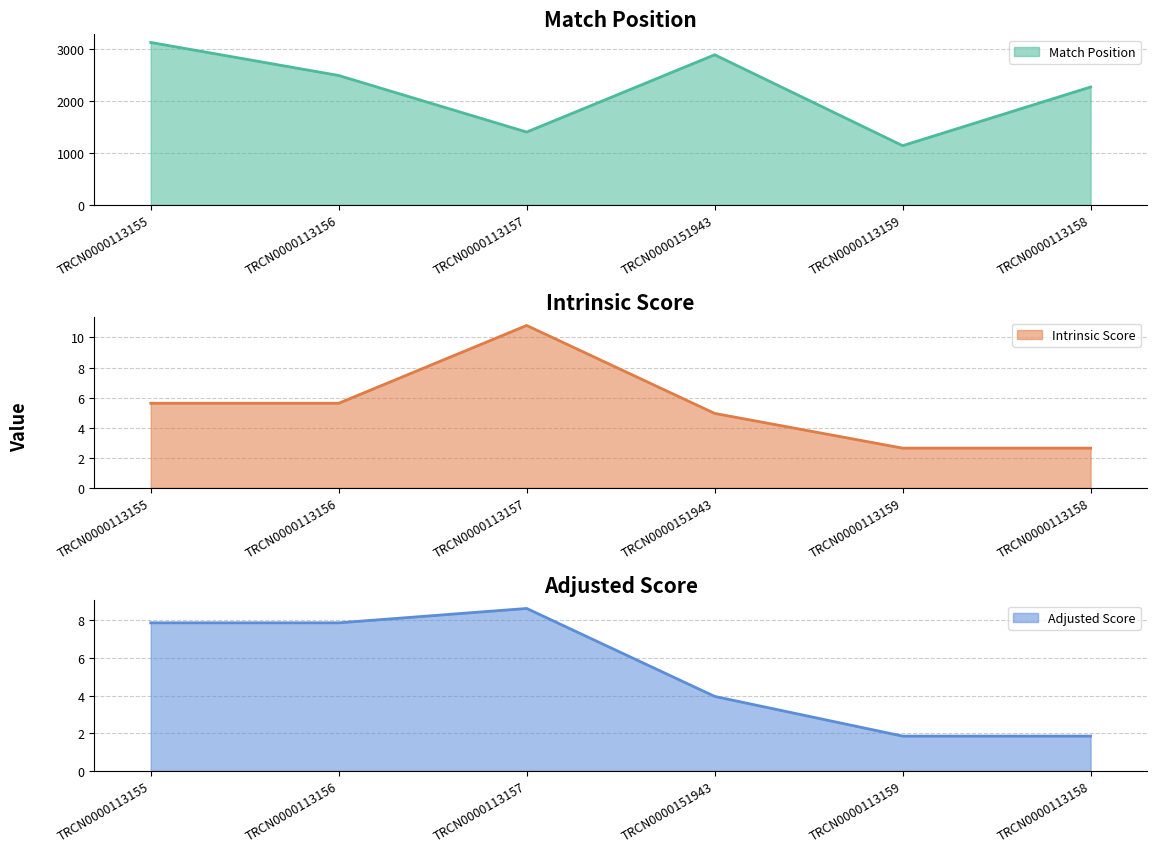

What is the value of the Intrinsic Score point at the 6th from the left?

2.6